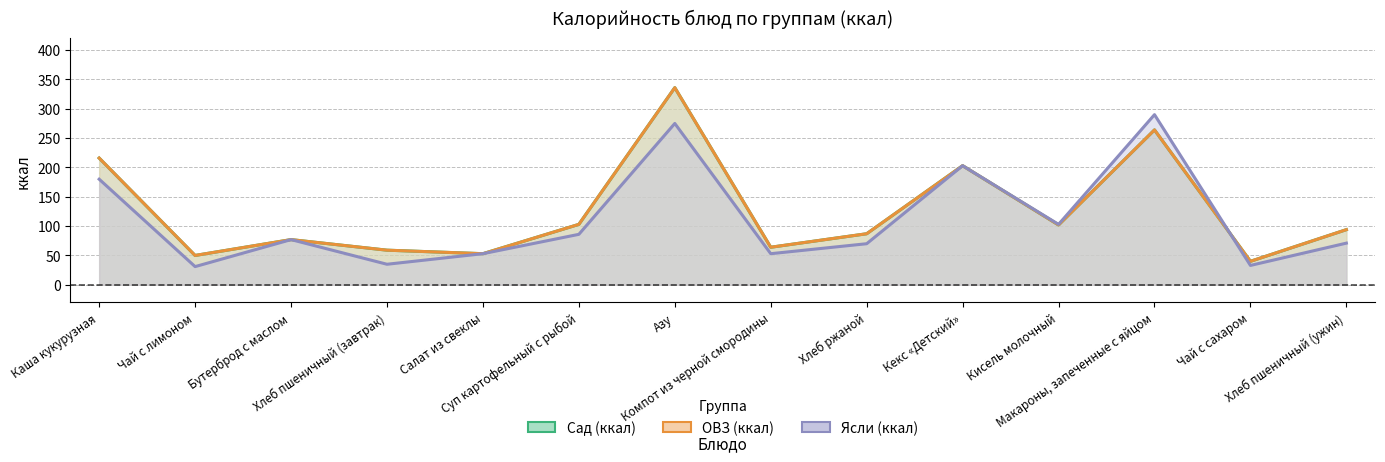

After their last crossing, which series has the higher values: Сад (ккал) or Ясли (ккал)?

Сад (ккал)